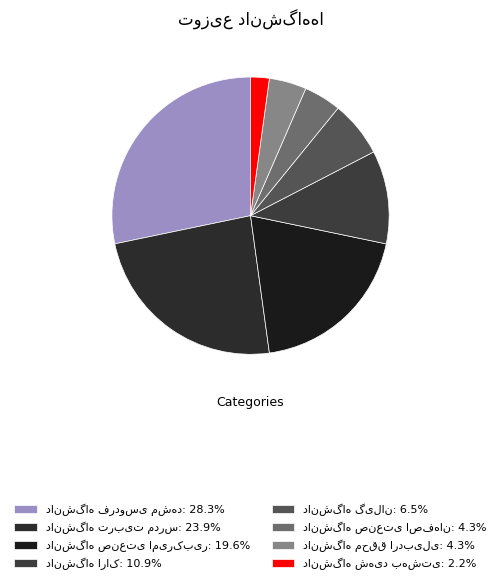

Count the number of slices in the pie.

8